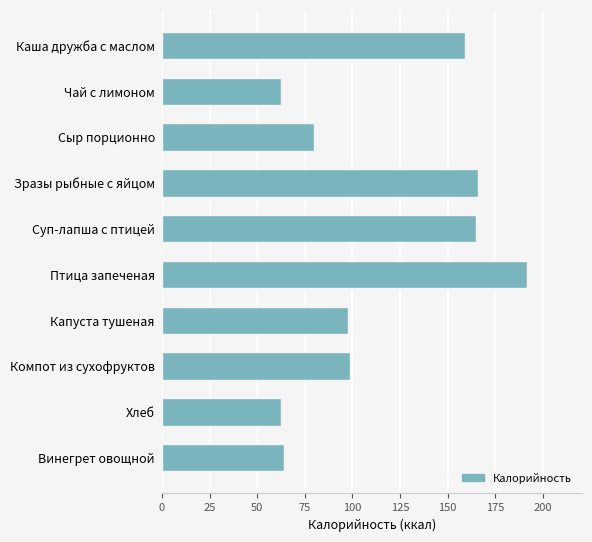

How many data points are above 98?

5